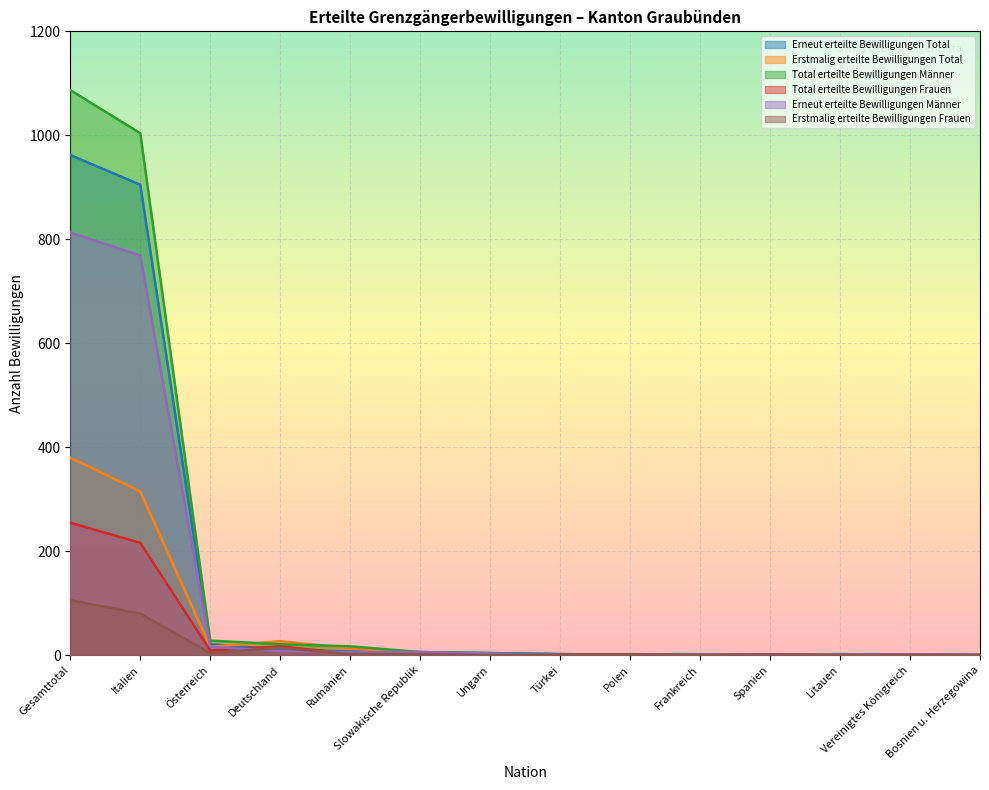

What is the difference between the maximum and minimum values in the Erstmalig erteilte Bewilligungen Total series?

379